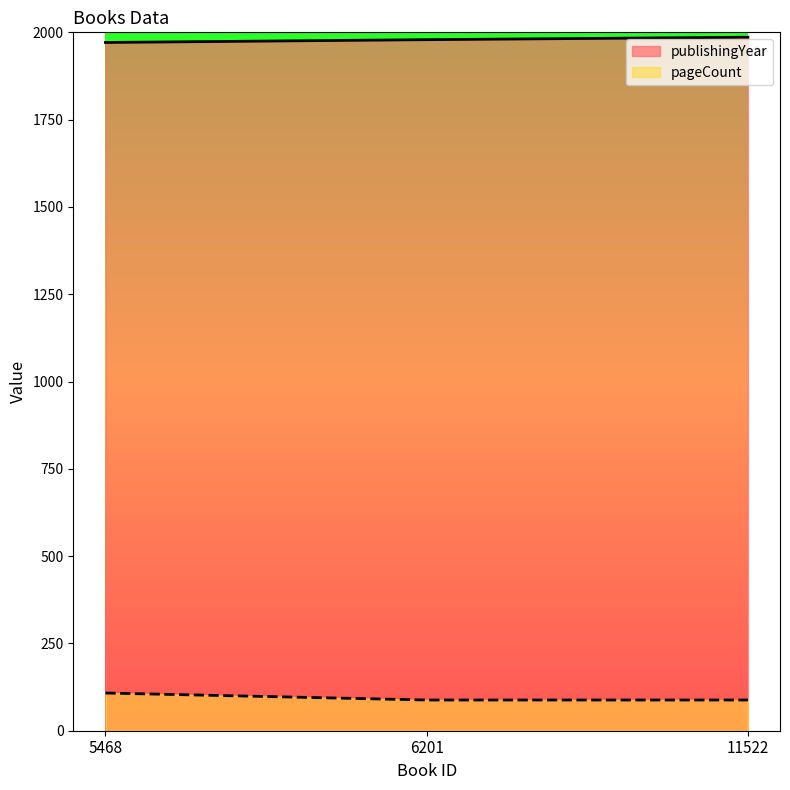

The value of publishingYear at 11522 is 1986. True or false?

True